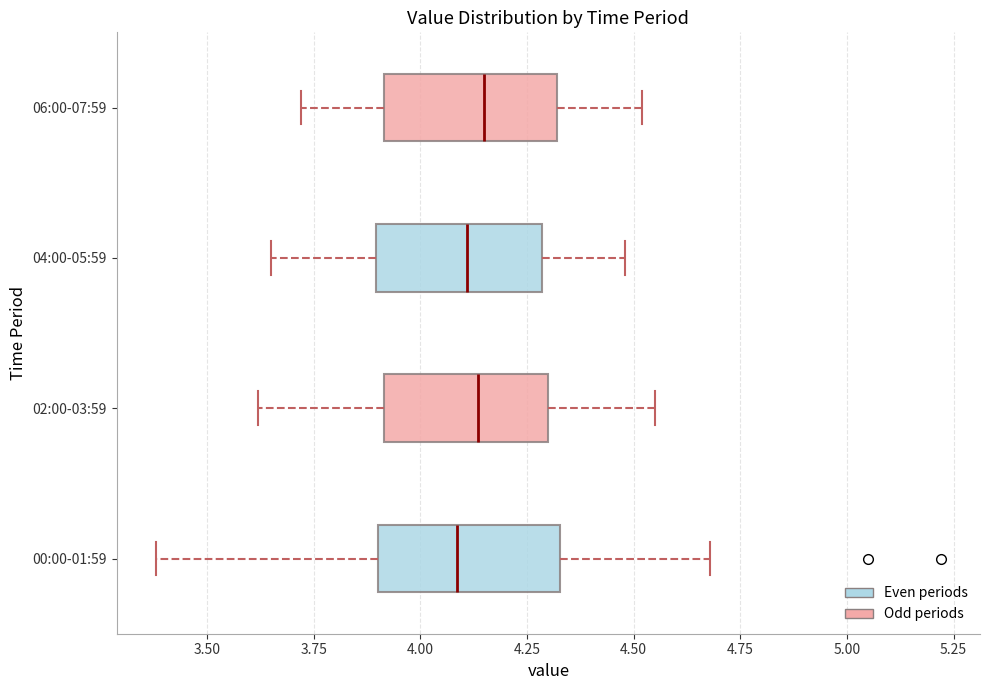

Reading bottom to top, transcribe this box plot: for each box, give where its median line is, the range the box spans, and where its two whiskers end, as read against the x-axis. The values are not printed on the chart, so give them approximately, as read against the axis.

00:00-01:59: median 4.10, box 3.90 to 4.35, whiskers 3.40 to 4.70
02:00-03:59: median 4.15, box 3.90 to 4.30, whiskers 3.60 to 4.55
04:00-05:59: median 4.10, box 3.90 to 4.30, whiskers 3.65 to 4.50
06:00-07:59: median 4.15, box 3.90 to 4.30, whiskers 3.70 to 4.50